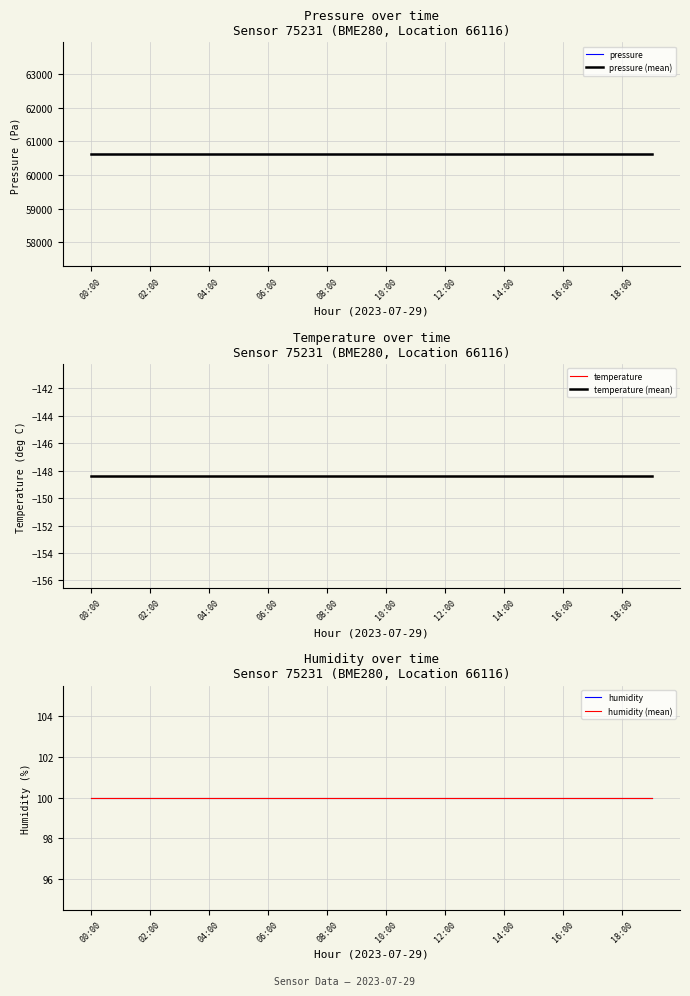

What is the total value across all series at 12:00?

121138.7